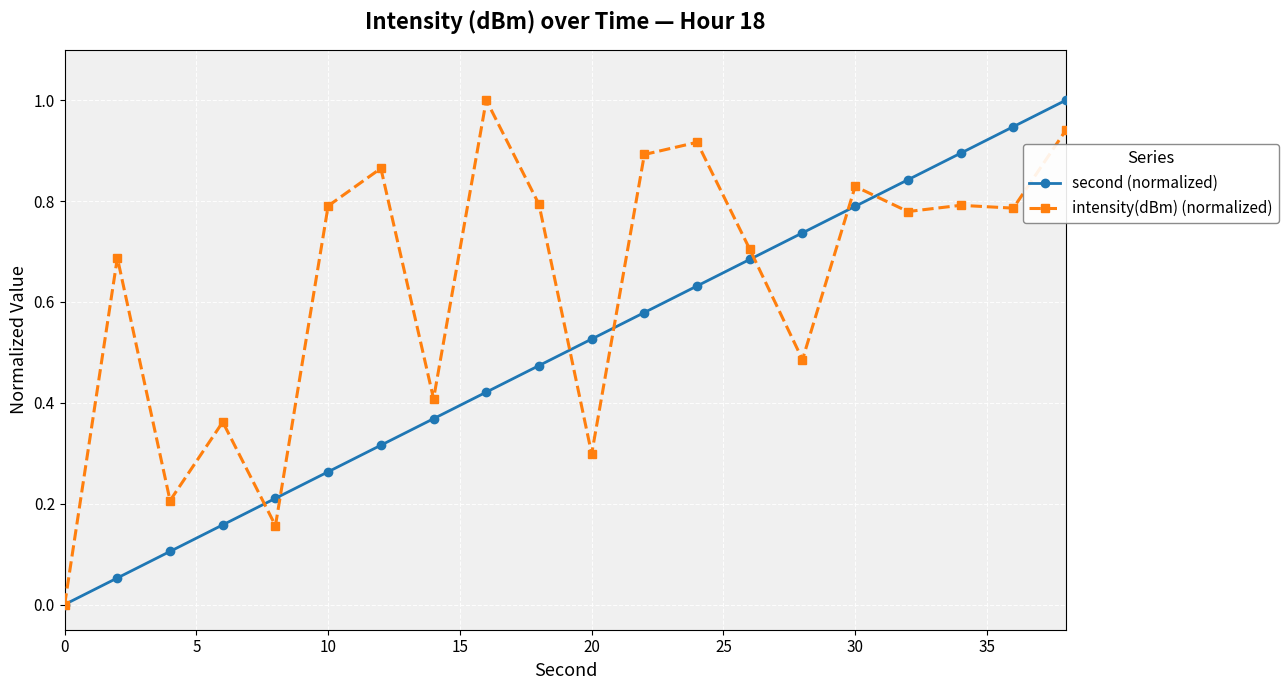

Rank the series by their average value, from lowest to highest.

second (normalized), intensity(dBm) (normalized)